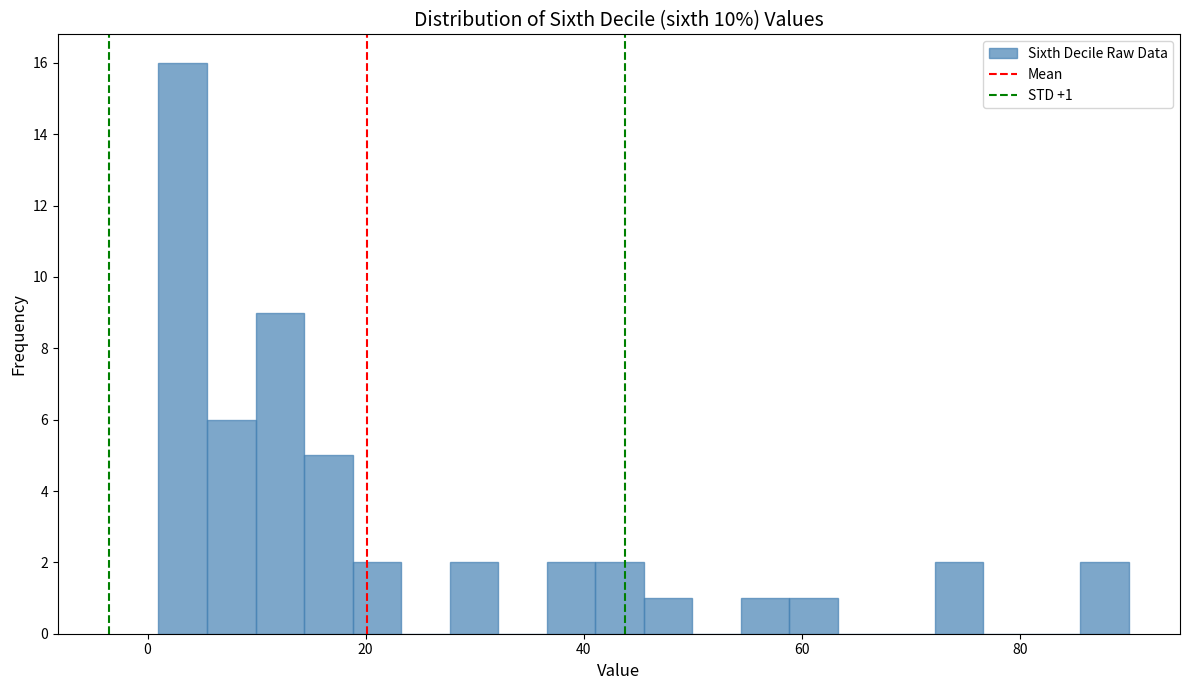

Around what value on the x-axis is the tallest bar? Give the approximate position of its centre, as read against the axis.

4